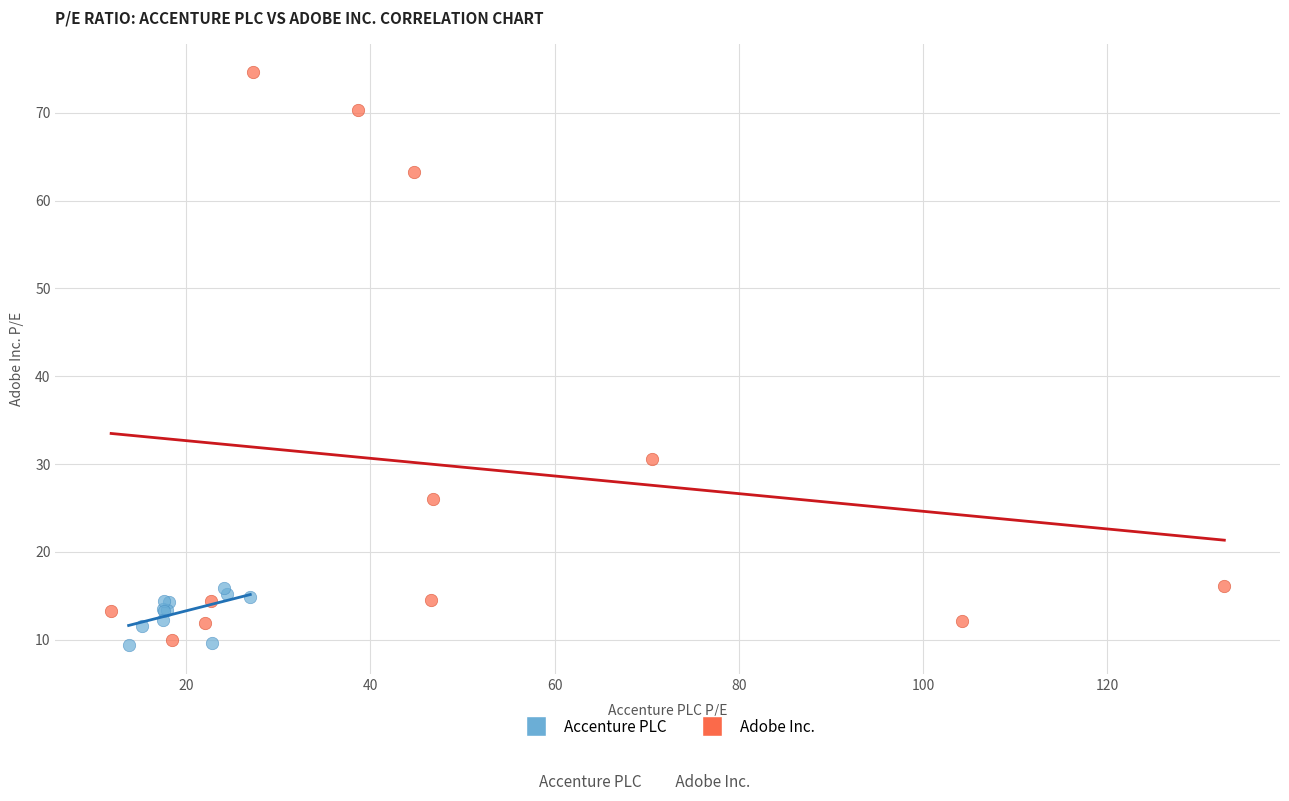

Which series has the widest spread of Y values?

Adobe Inc.